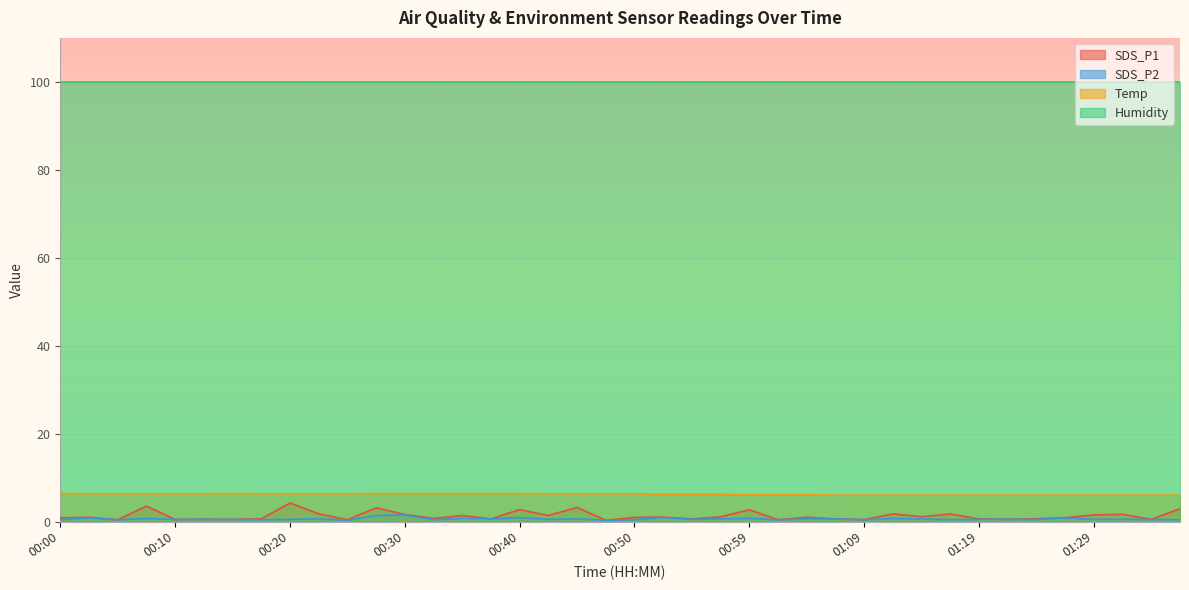

True or false: SDS_P2 and SDS_P1 cross at least once.

False